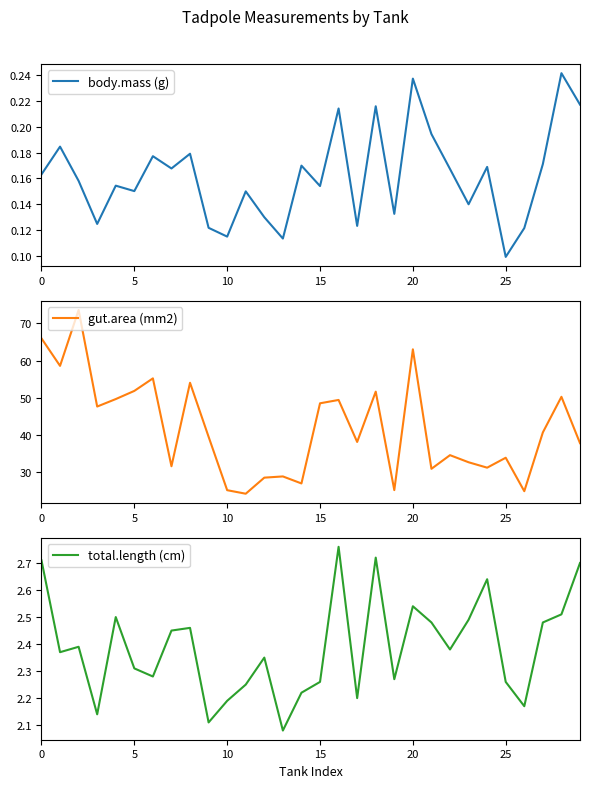

What is the lowest value of the total.length (cm) series?

2.1